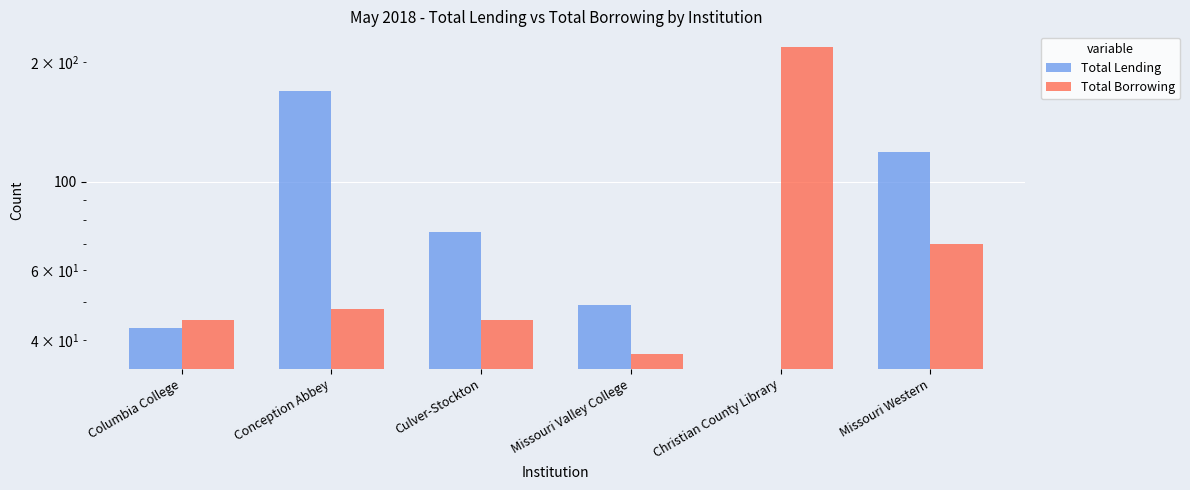

Between Conception Abbey and Columbia College, which is larger?

Conception Abbey